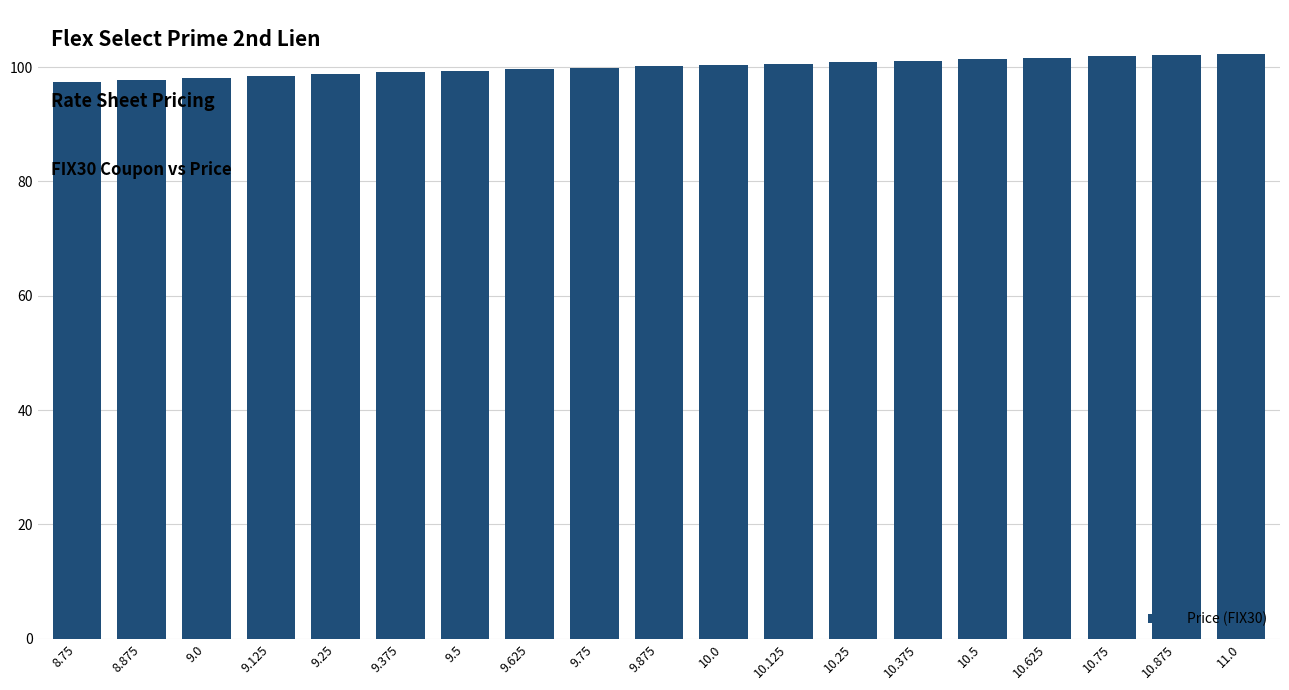

What is the minimum value shown in the chart?

97.4